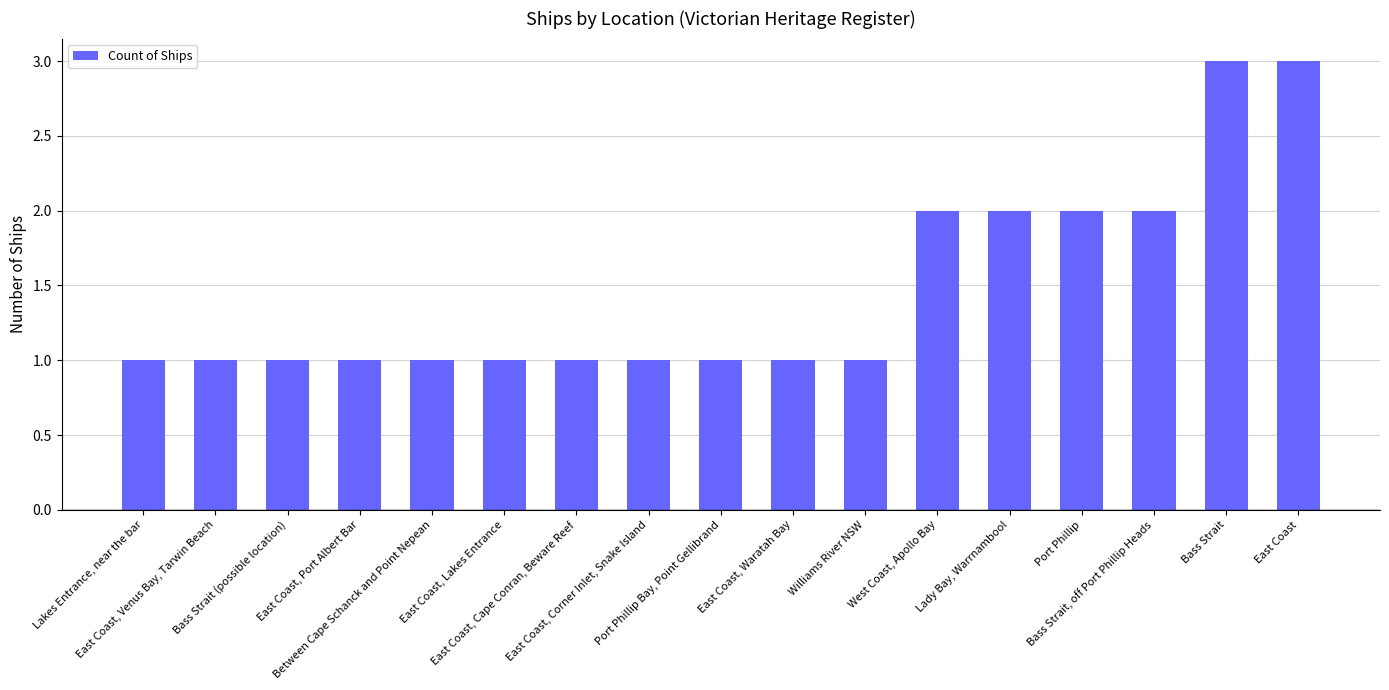

What is the sum of all values?

25